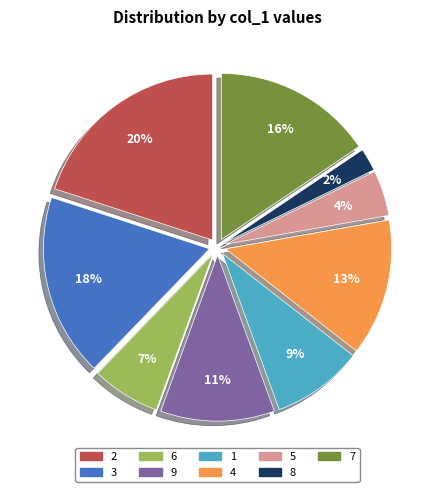

Is the sum of 6 and 1 greater than half?

No